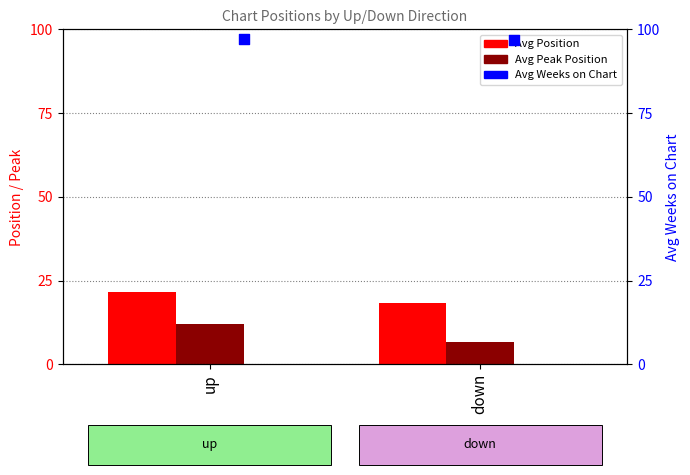

Is the value of Avg Position at down greater than the value of Avg Peak Position at up?

Yes